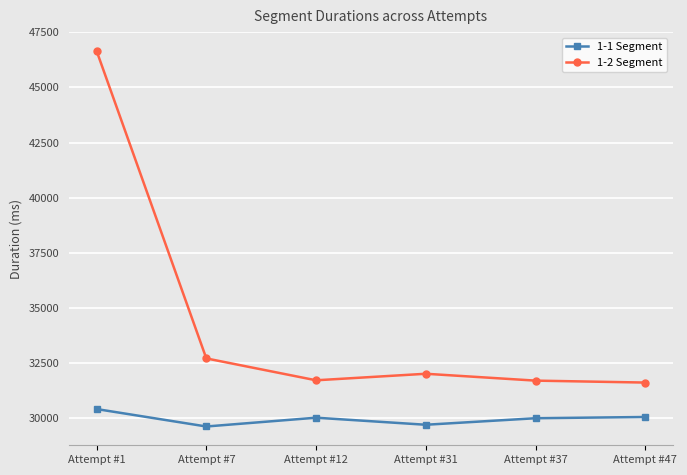

What is the greatest value displayed?

46656